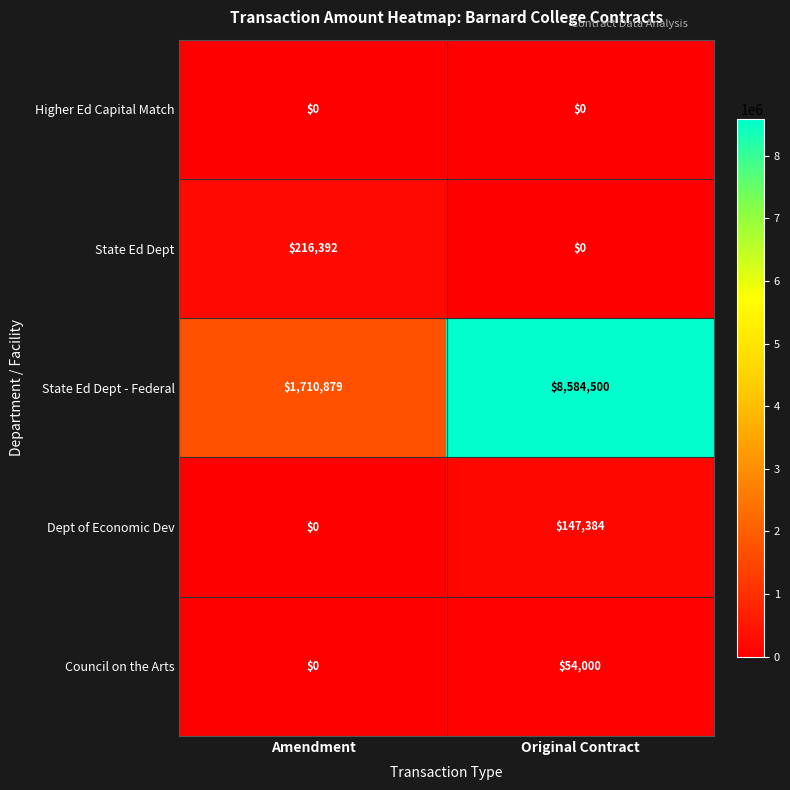

What is the total value across all series at Amendment?

1927271